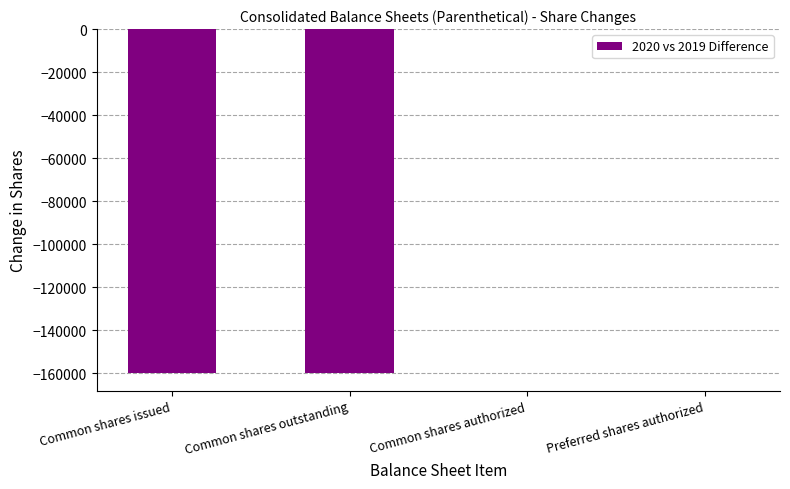

The value at Common shares issued is -160000. True or false?

True